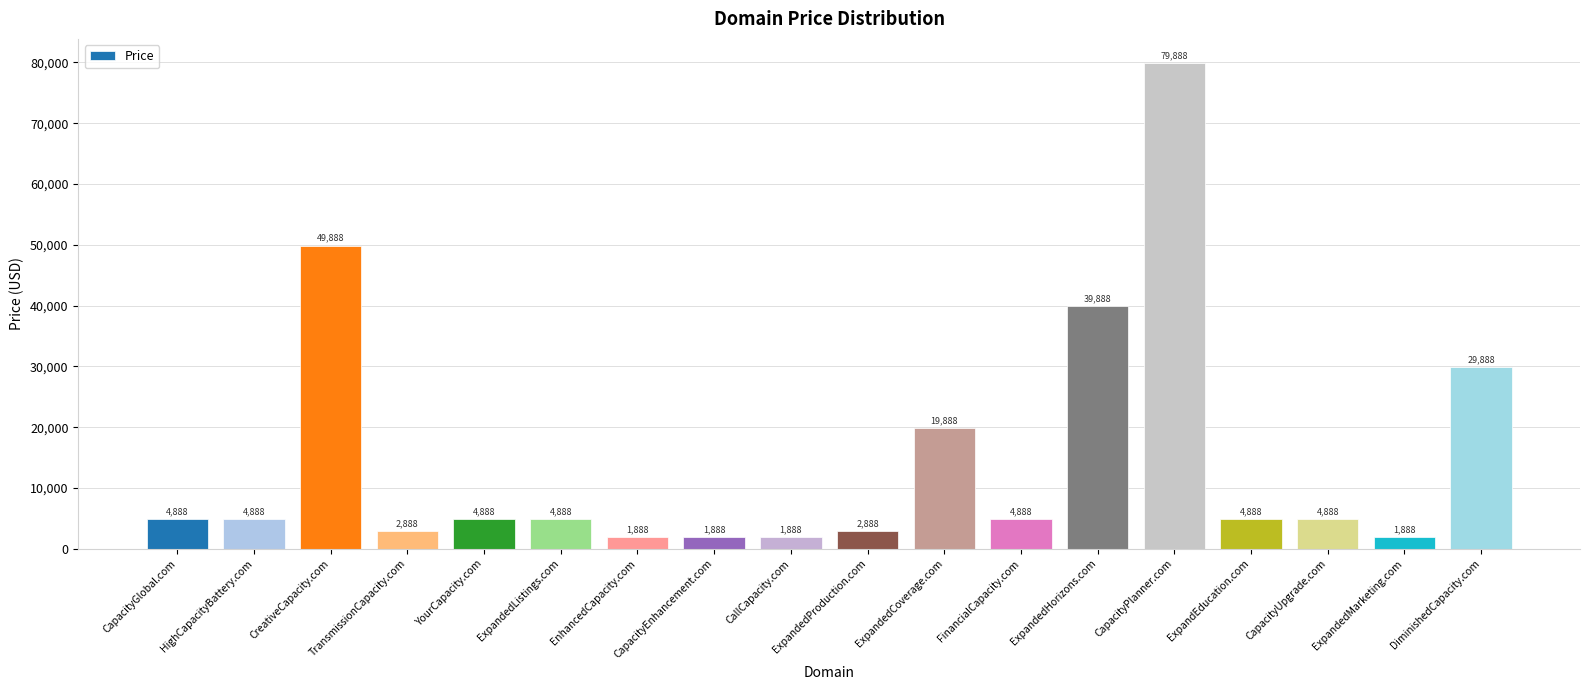

How many values are below 4888?

6